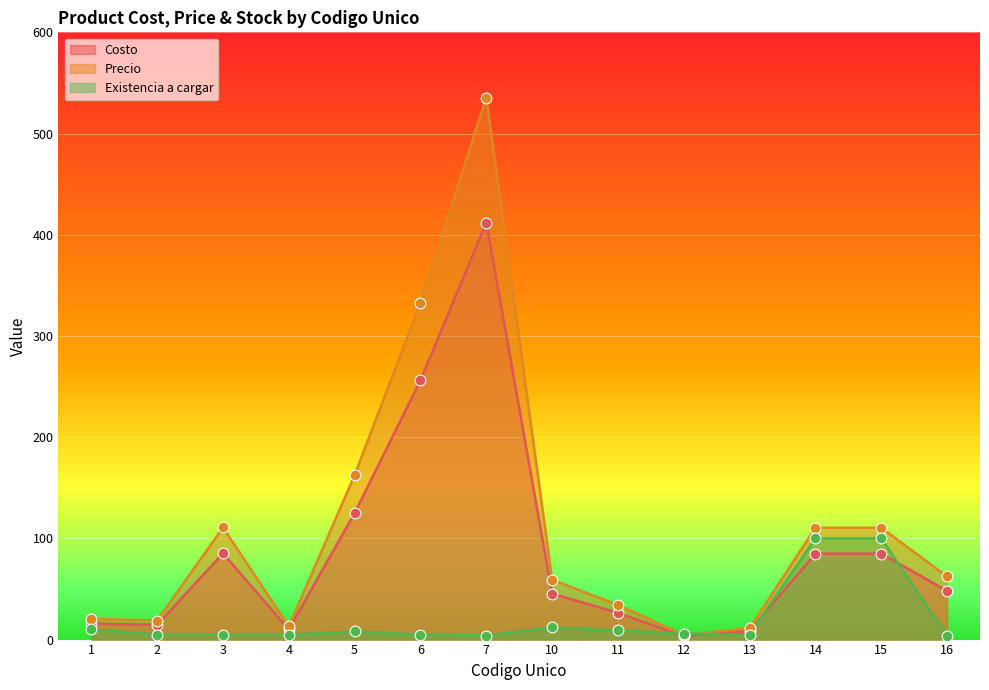

Which series contains the highest Y value?

Precio